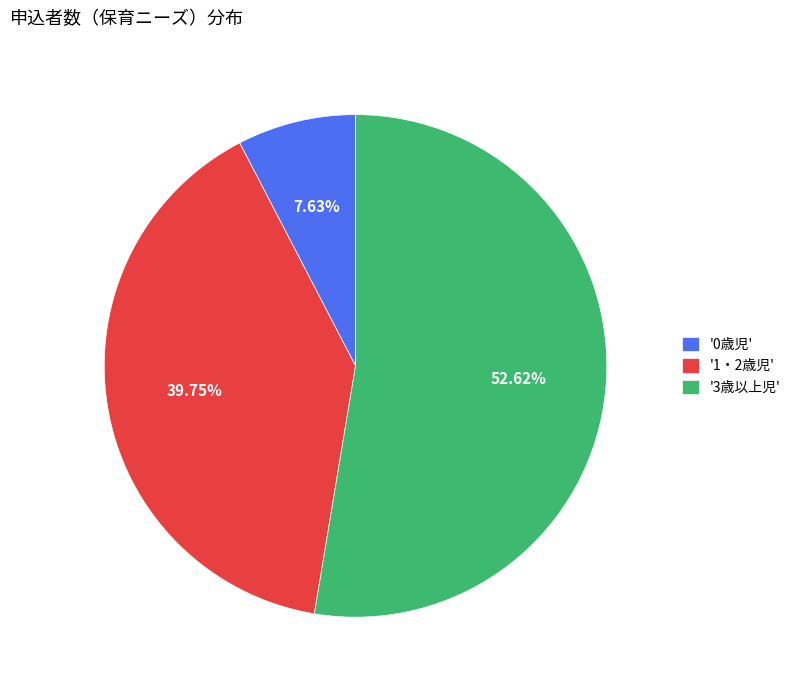

Which has a higher value, '0歳児' or '3歳以上児'?

'3歳以上児'